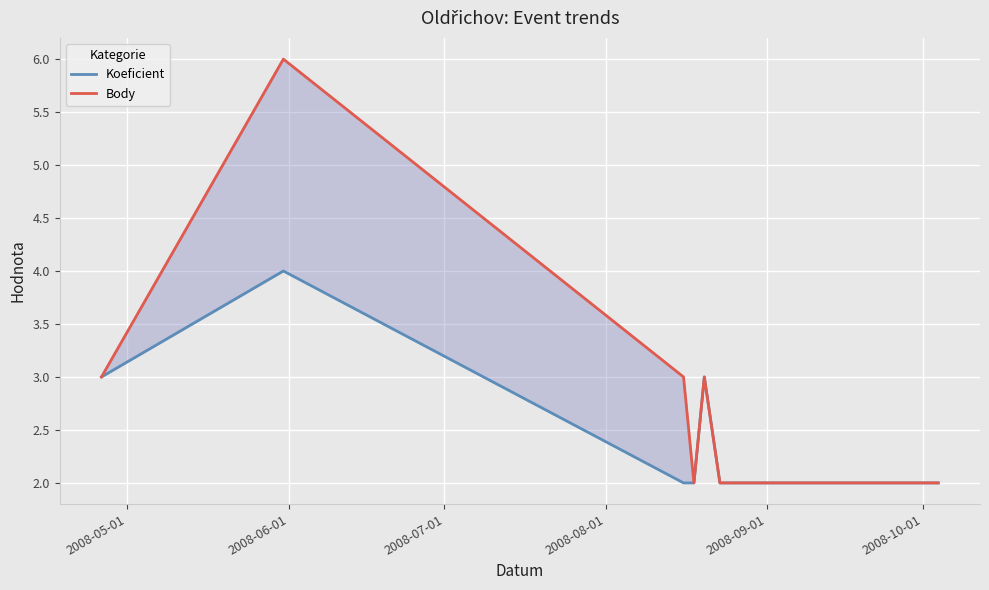

What is the difference between the maximum and minimum values in the Koeficient series?

2